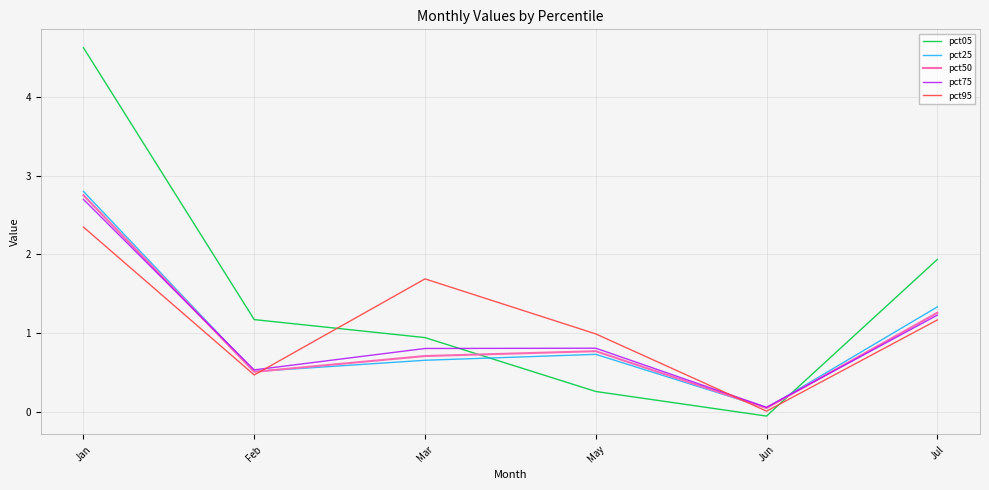

At how many categories does at least one series exceed 2?

1